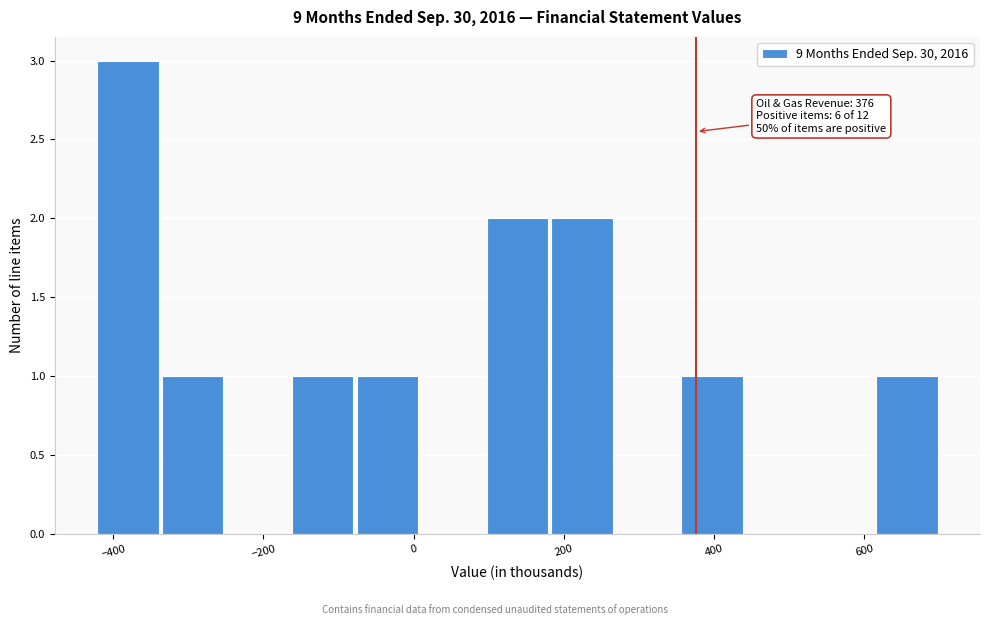

Which range on the x-axis has the tallest bar?

-420 to -340